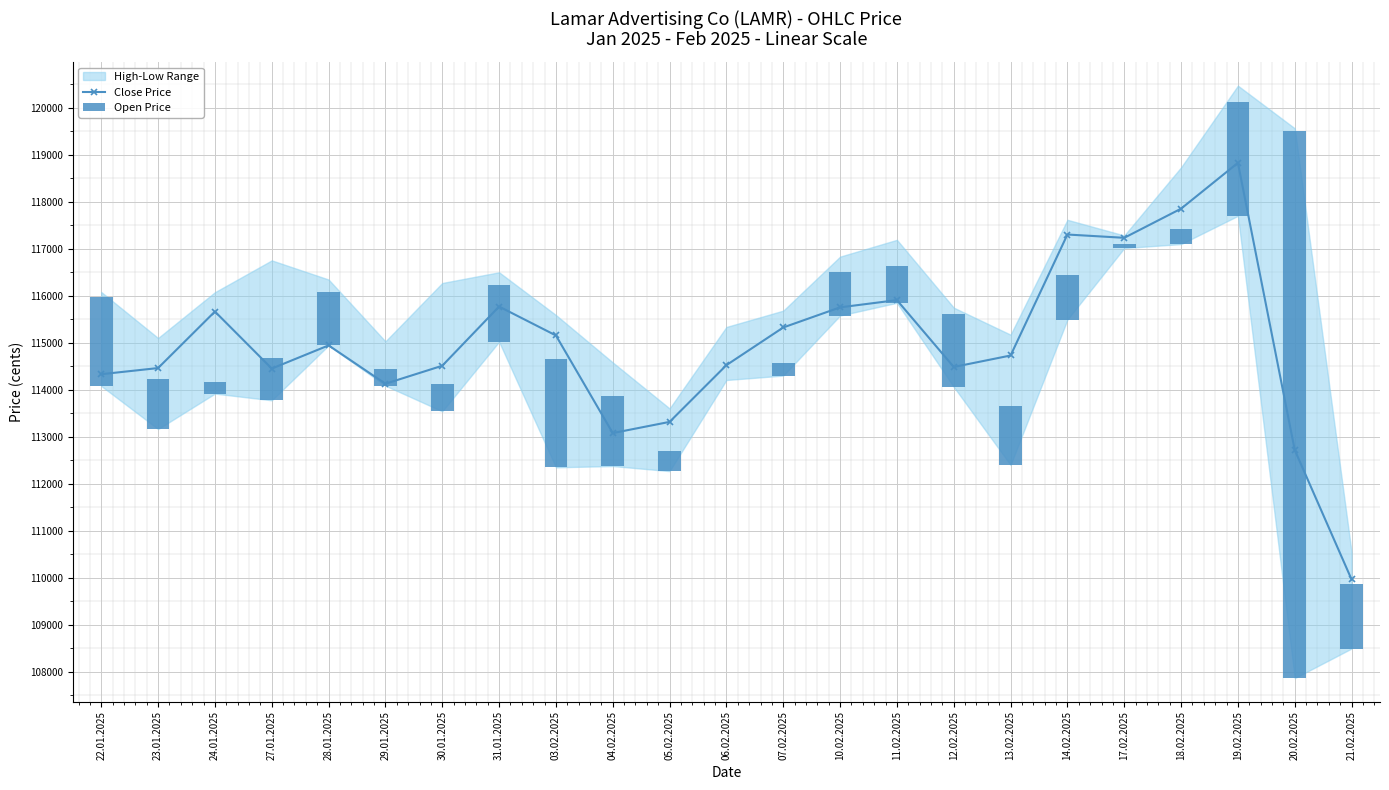

What position from the left is 20.02.2025?

22